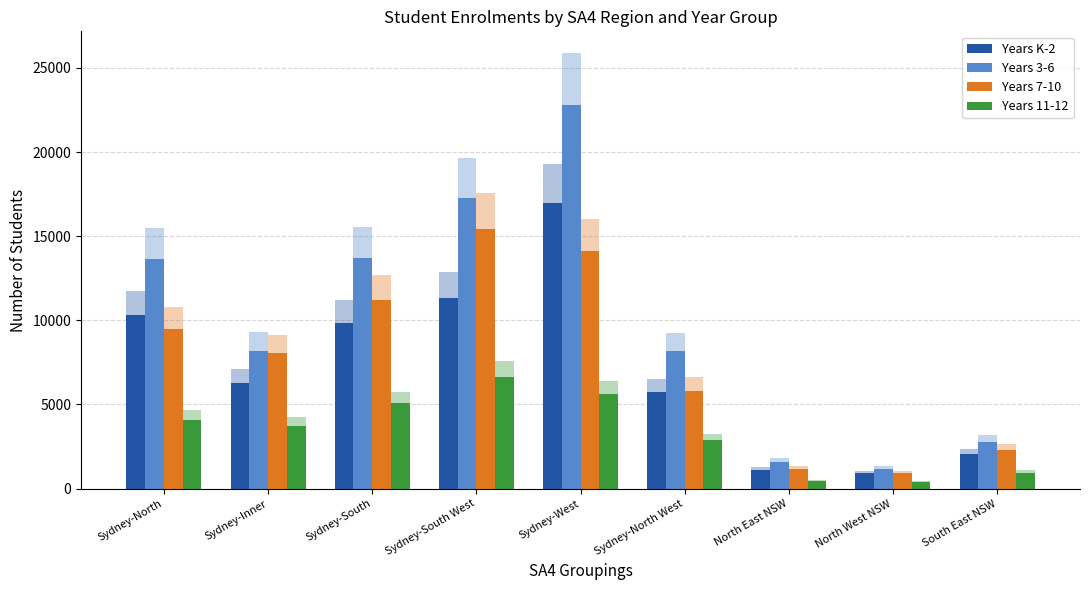

What is the value of the Years K-2 bar at the 1st from the left?

10329.4